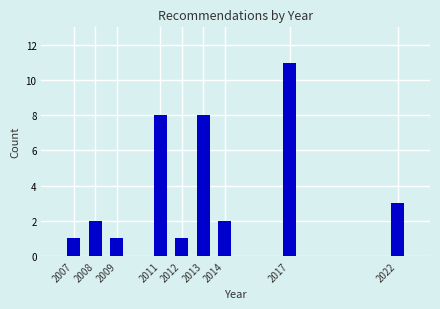

Reading left to right, extract all data points from this chart.

1	2	1	8	1	8	2	11	3